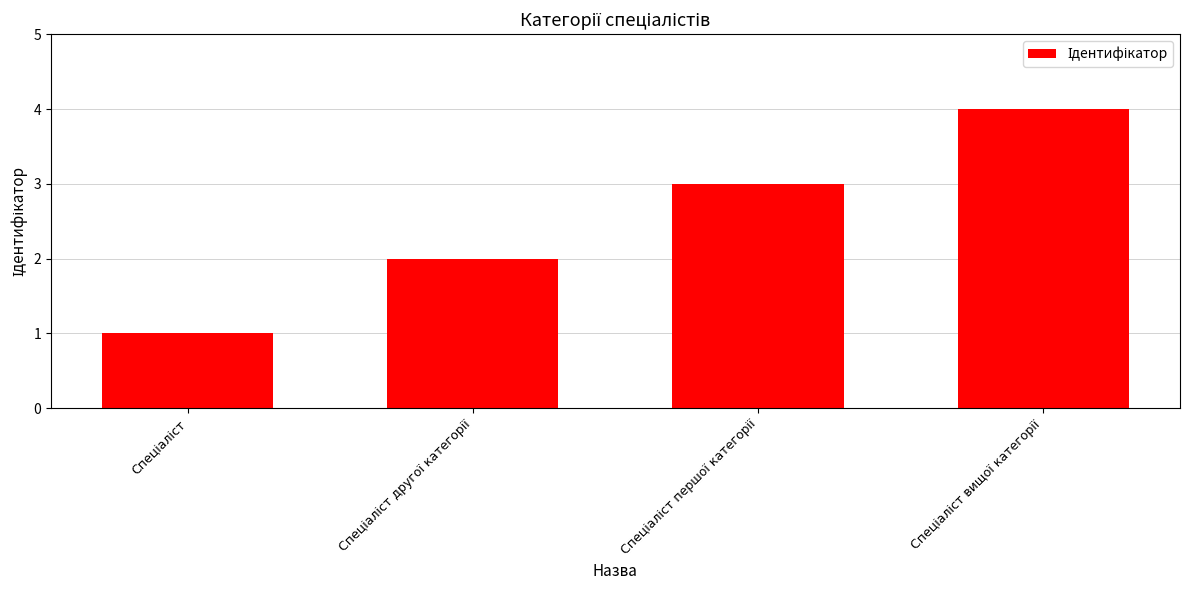

What is the greatest value displayed?

4